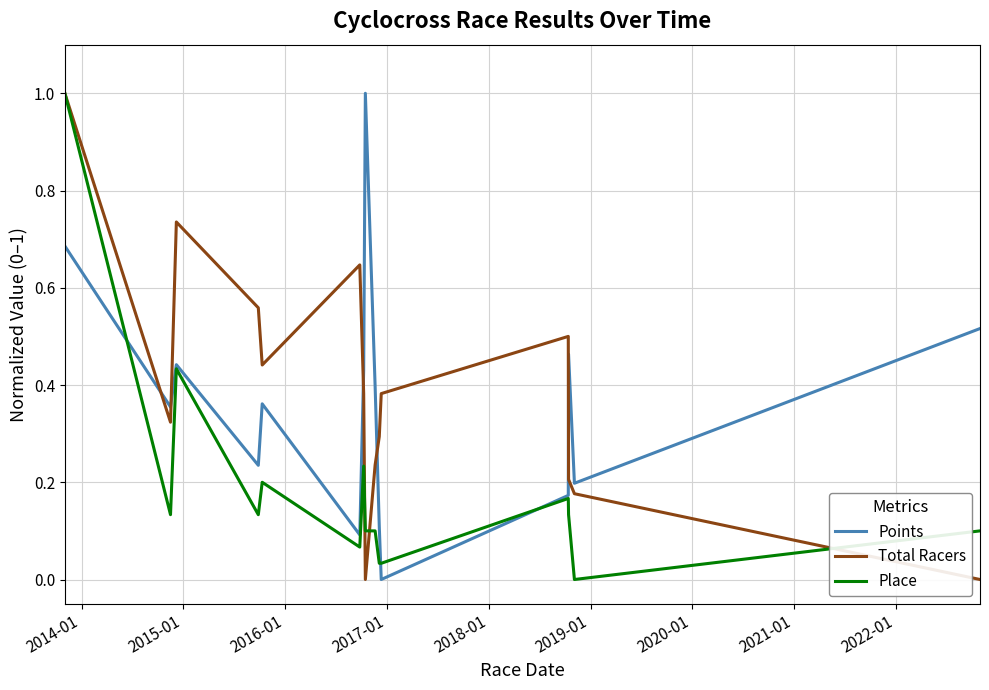

True or false: Place has more than 1 interior local peaks.

True